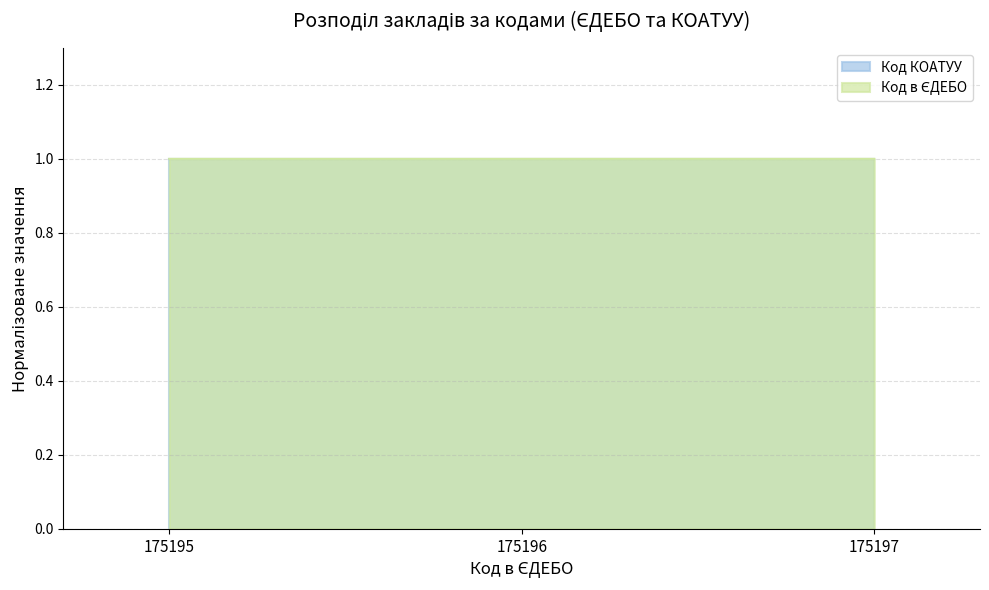

Rank the categories by value from lowest to highest.

175195, 175196, 175197